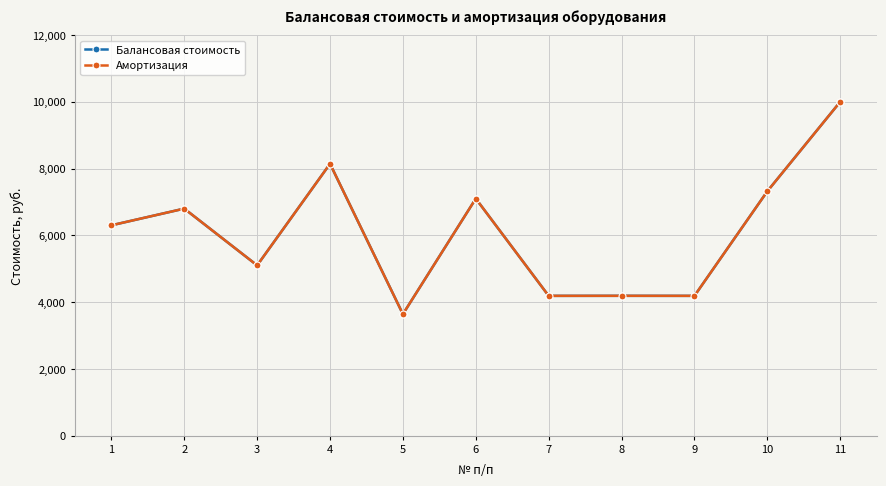

True or false: Амортизация and Балансовая стоимость cross at least once.

False